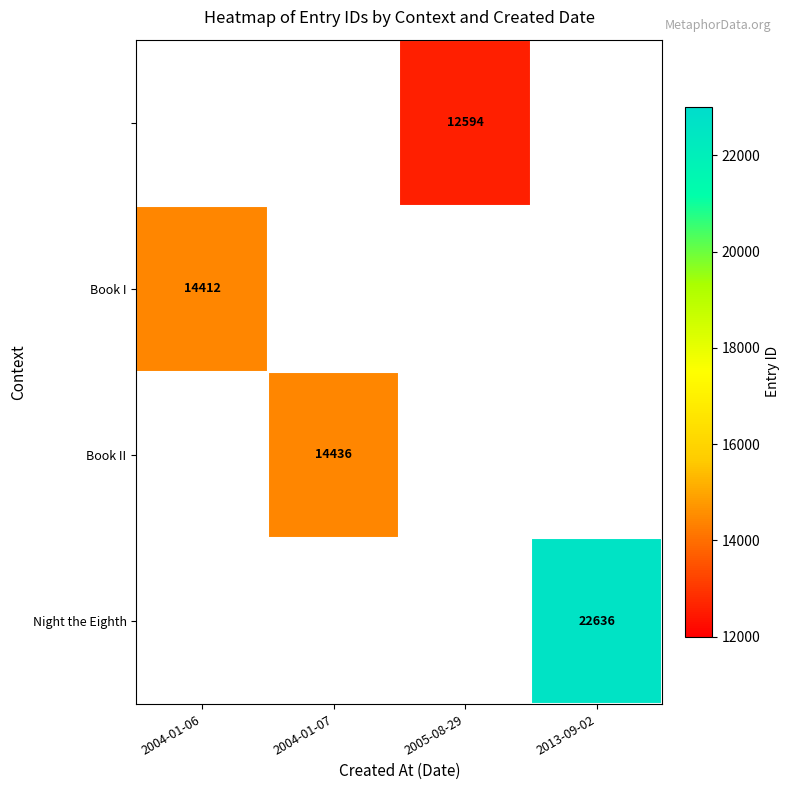

The Book II series shows 14436.0 at 2004-01-07. True or false?

True